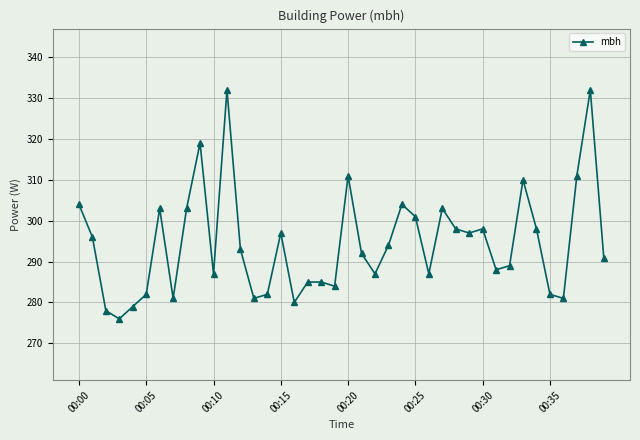

True or false: the data has more than 1 interior local peaks.

True